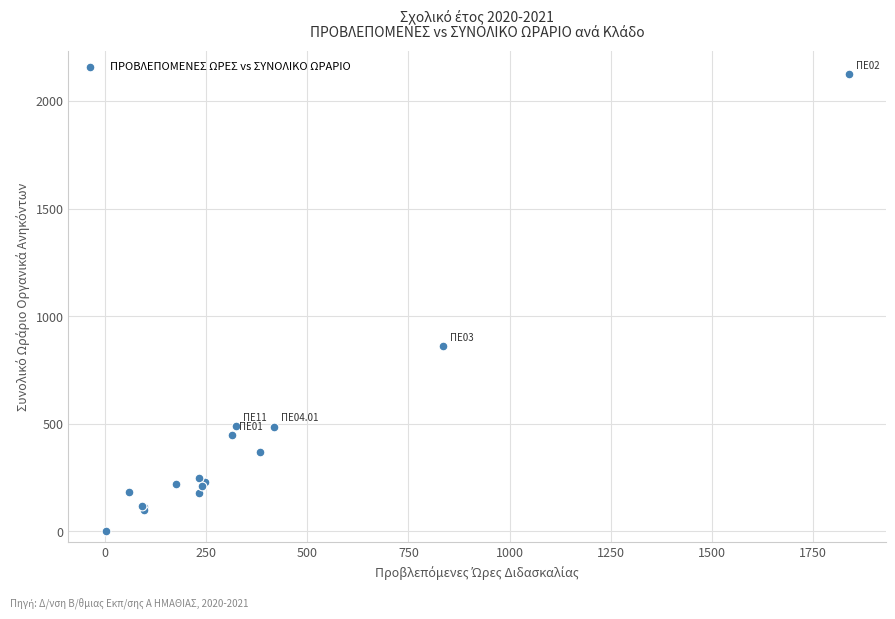

What Y value in the scatter plot is closest to 1062?

859